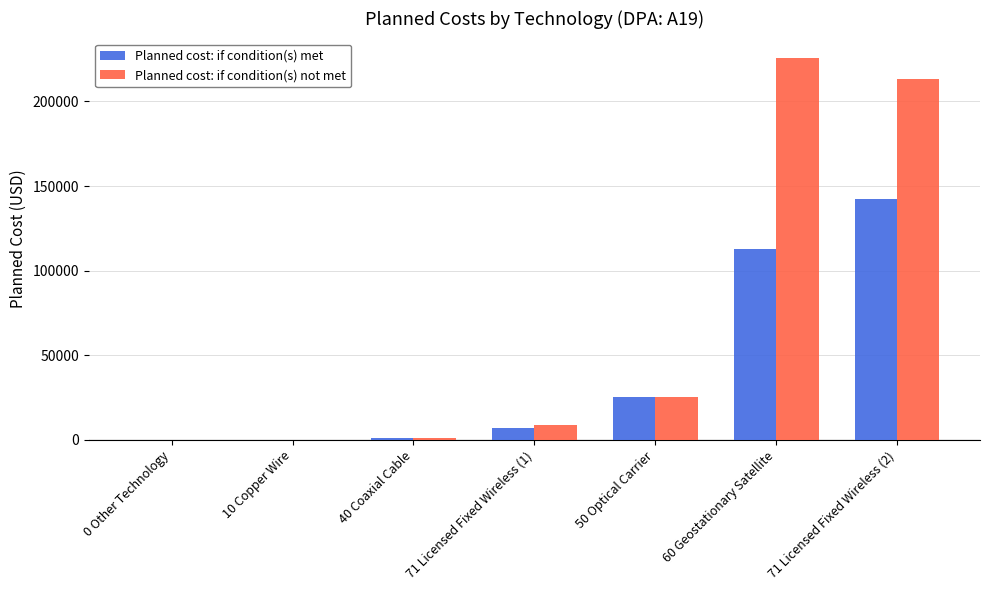

At which category is the sum across all series the highest?

71 Licensed Fixed Wireless (2)